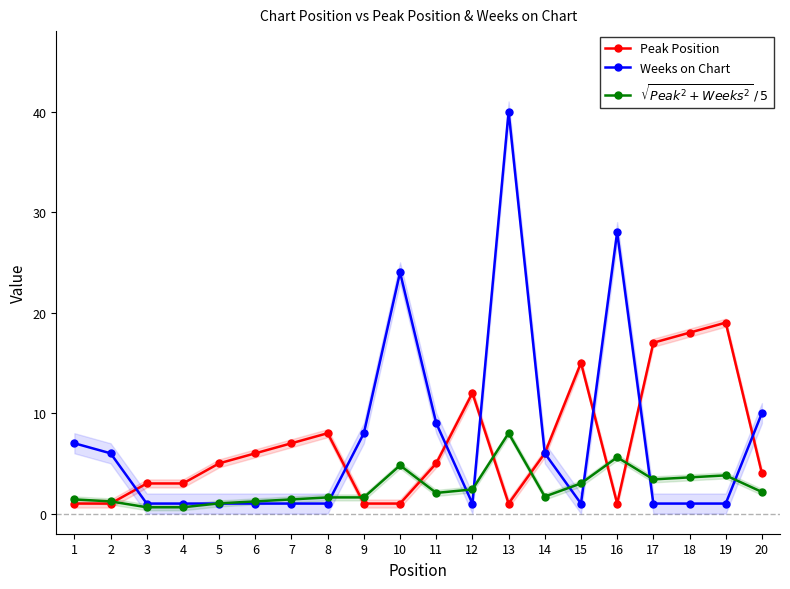

List the labels in order of $\sqrt{Peak^2 + Weeks^2}\,/\,5$ value, largest first.

13, 16, 10, 19, 18, 17, 15, 12, 20, 11, 14, 8, 9, 1, 7, 2, 6, 5, 3, 4